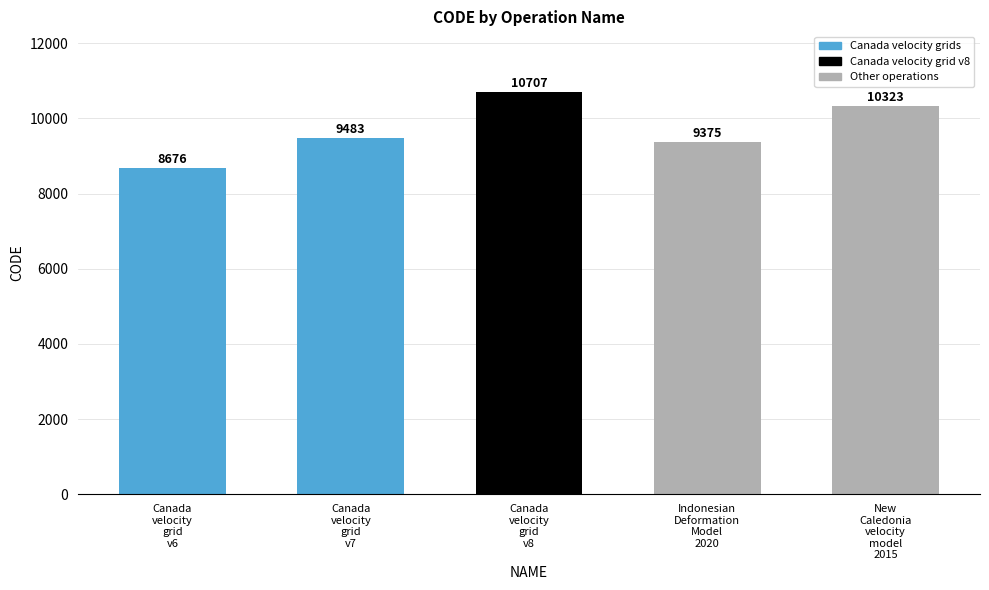

What is the label of the 1st bar from the left?

Canada
velocity
grid
v6